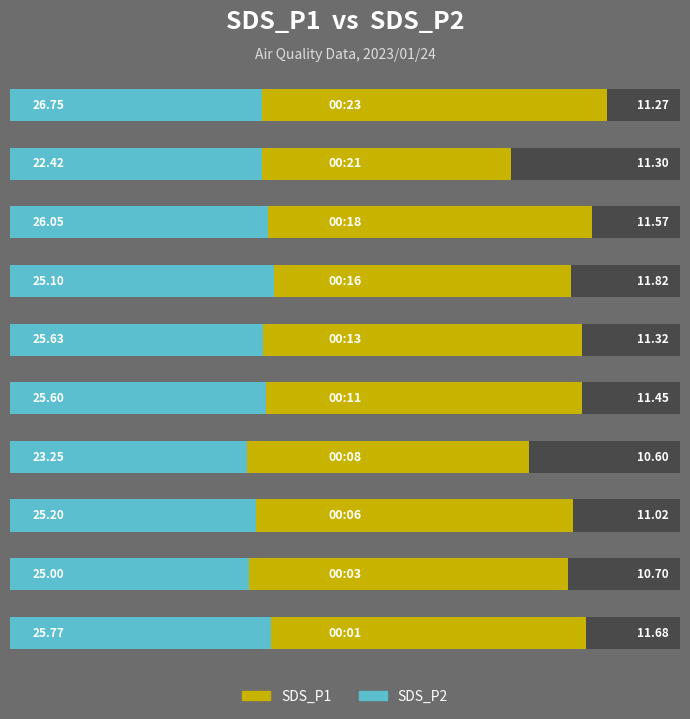

The value of SDS_P1 at 15 is 30.3. True or false?

False